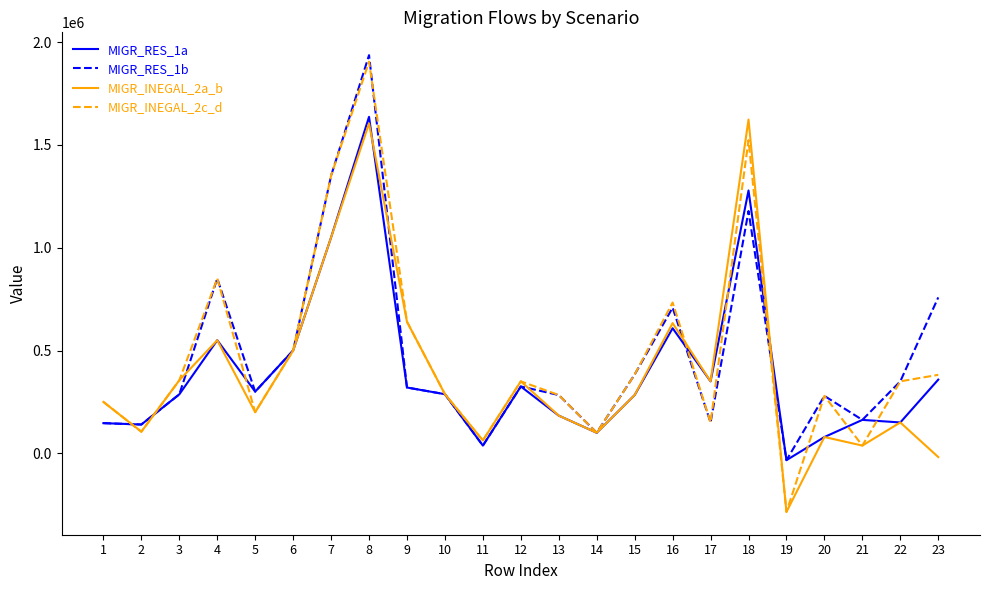

What is the minimum value shown in the chart?

-285000